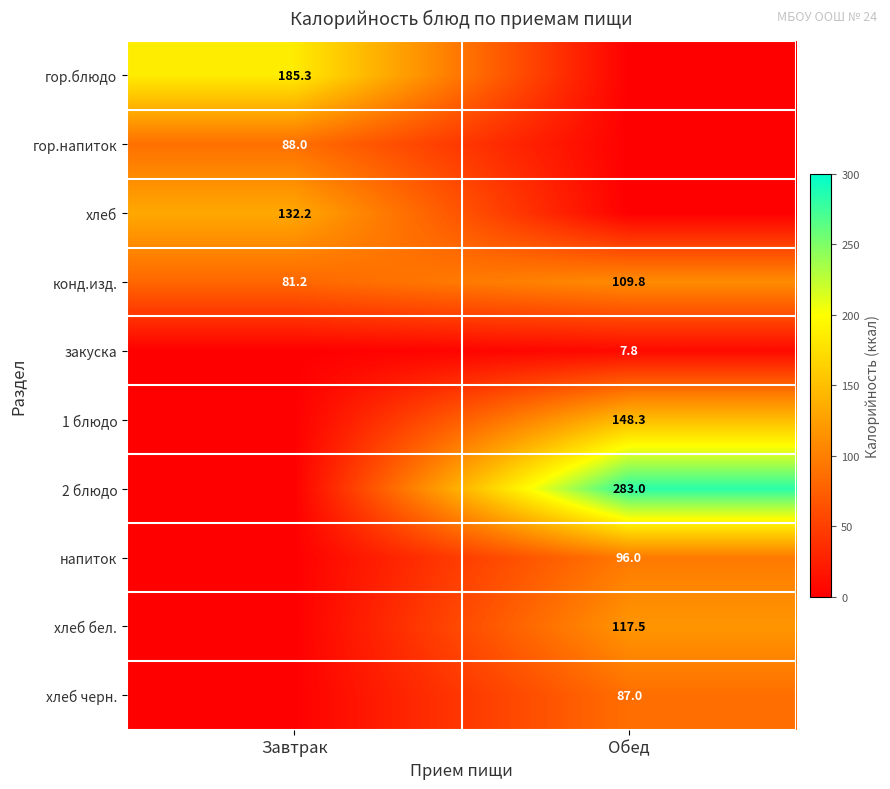

The value of хлеб бел. at Обед is 205.9. True or false?

False